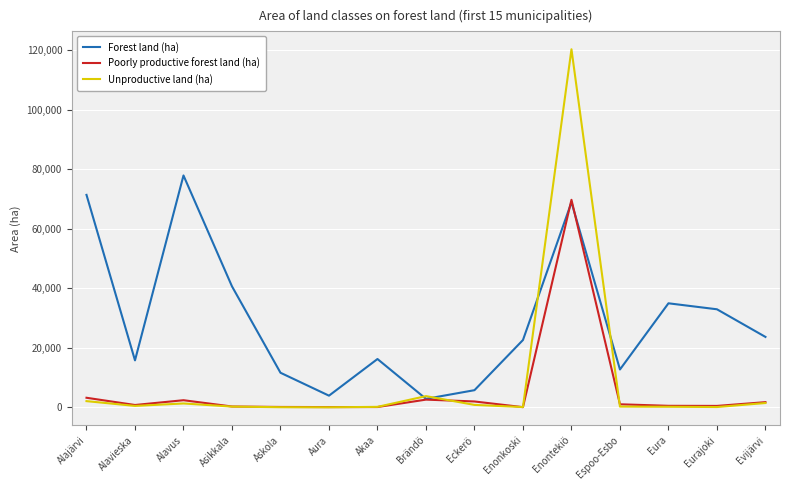

Is it true that Forest land (ha) equals 34941 at Eura?

True